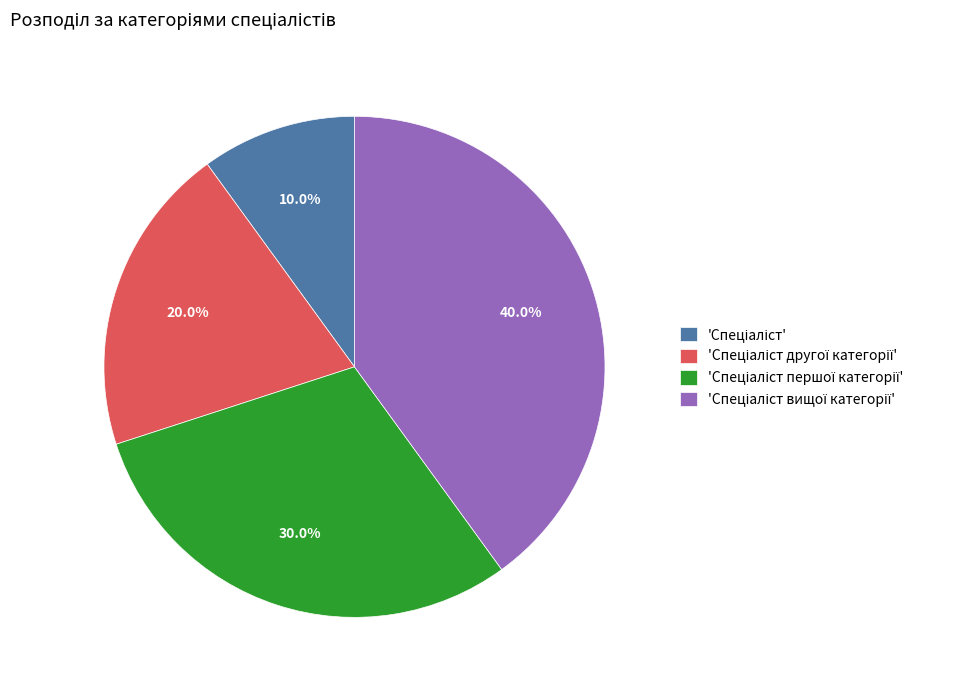

Is there any slice that represents more than half of the pie?

No